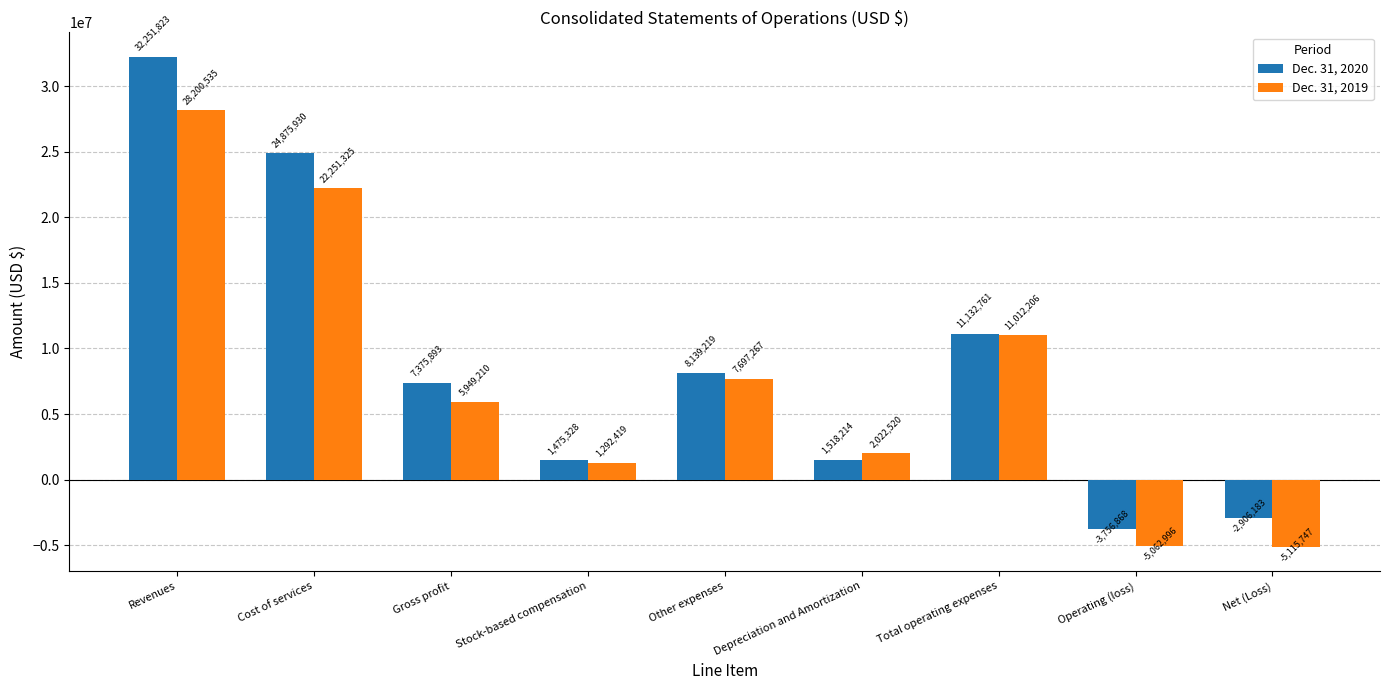

Reading left to right, transcribe all the data shown in this chart.

Dec. 31, 2020: Revenues=32251823	Cost of services=24875930	Gross profit=7375893	Stock-based compensation=1475328	Other expenses=8139219	Depreciation and Amortization=1518214	Total operating expenses=11132761	Operating (loss)=-3756868	Net (Loss)=-2906183
Dec. 31, 2019: Revenues=28200535	Cost of services=22251325	Gross profit=5949210	Stock-based compensation=1292419	Other expenses=7697267	Depreciation and Amortization=2022520	Total operating expenses=11012206	Operating (loss)=-5062996	Net (Loss)=-5115747